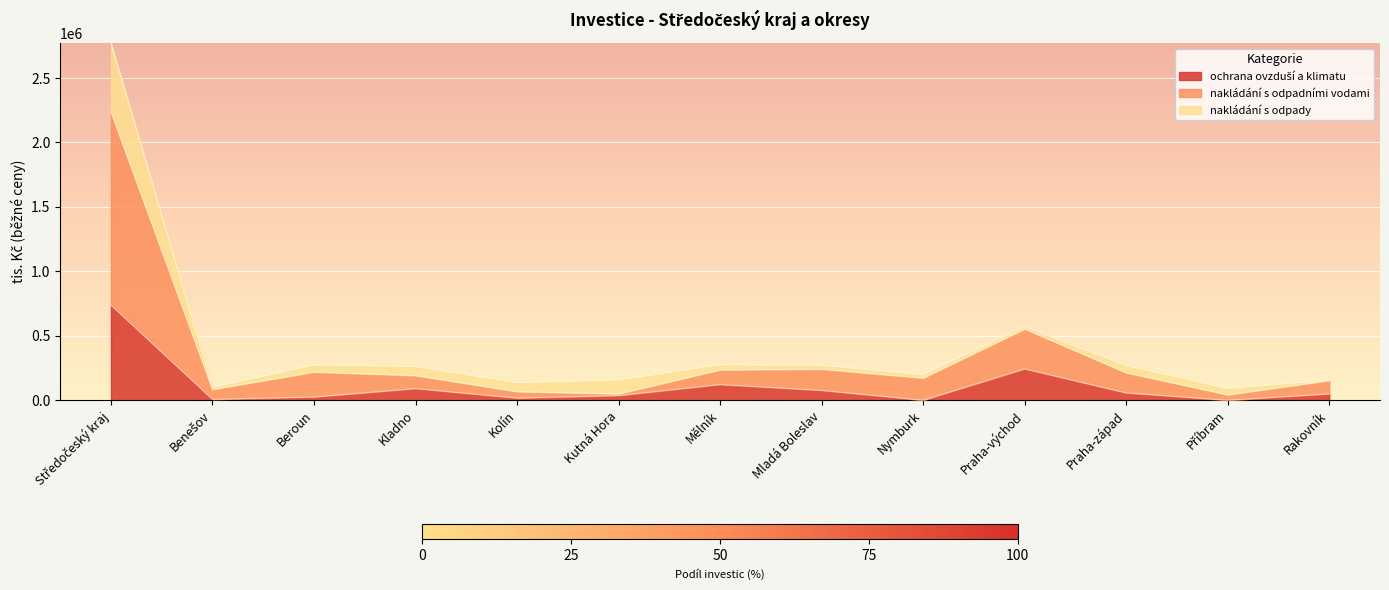

Is it true that nakládání s odpadními vodami equals 365963 at Praha-západ?

False